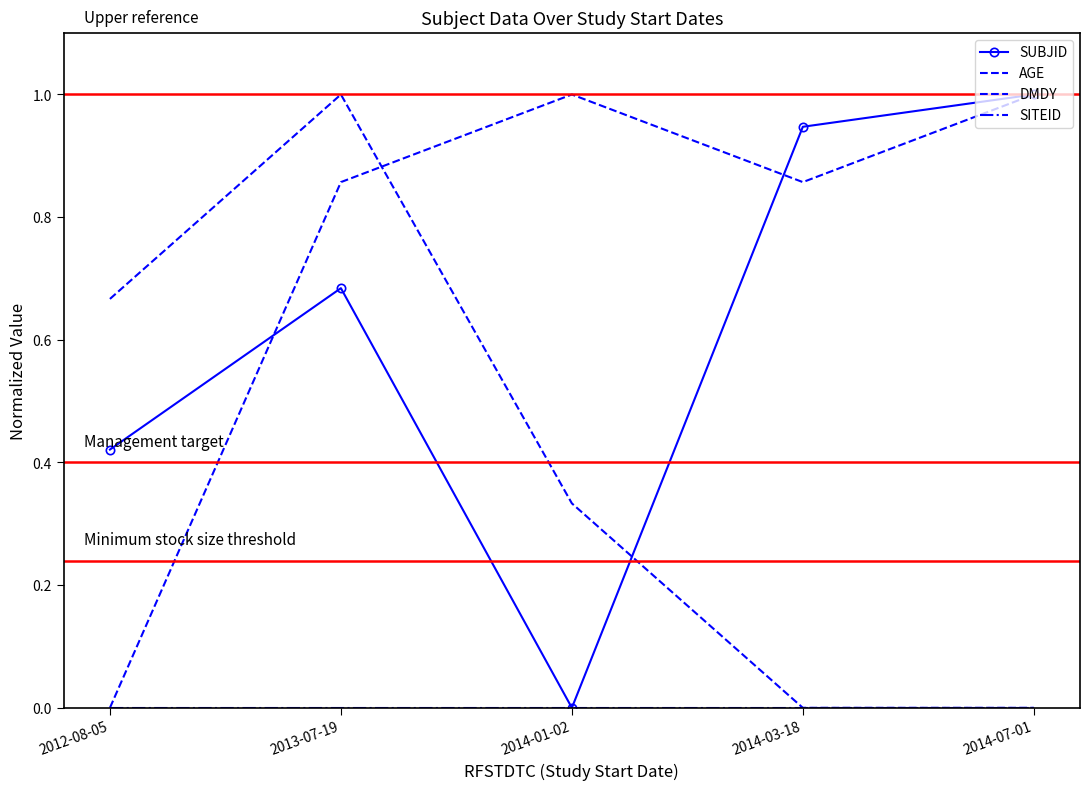

In DMDY, how many points are higher than both neighbors (excluding endpoints)?

1